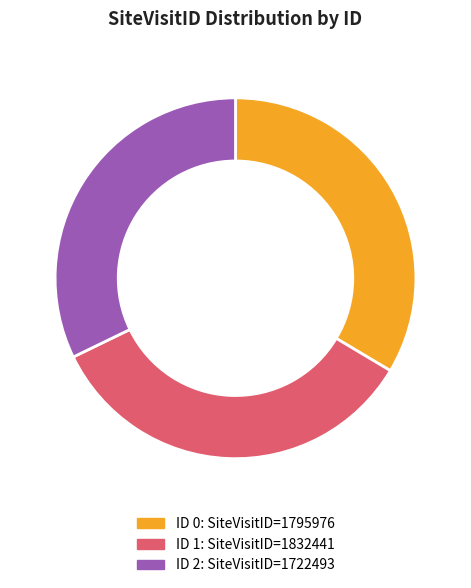

True or false: ID 1: SiteVisitID=1832441 accounts for 24% of the total.

False